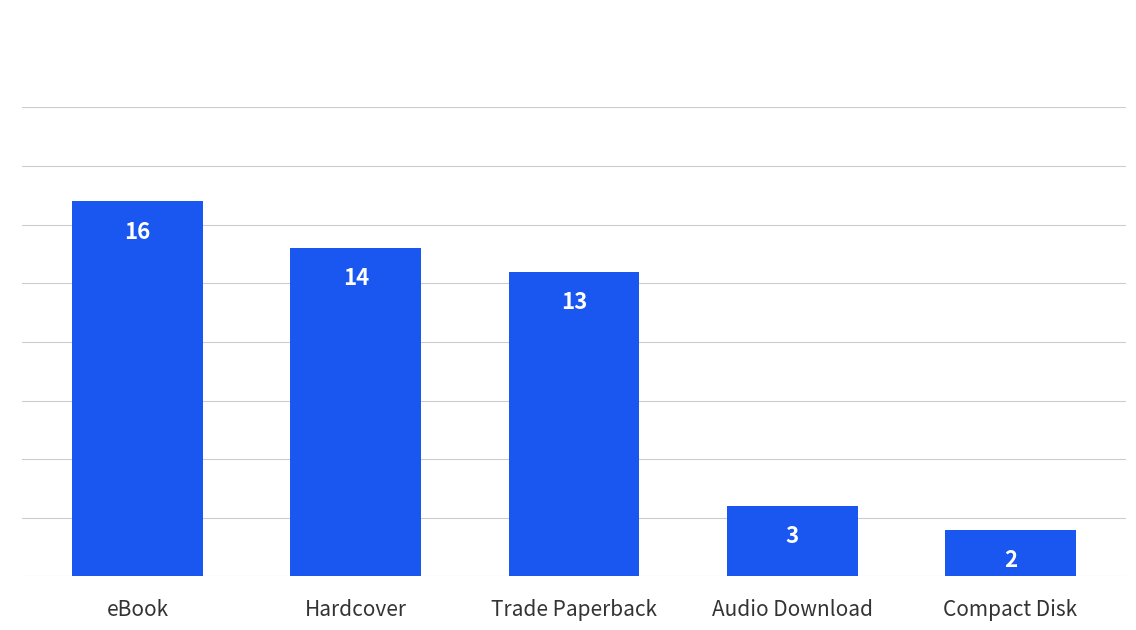

Between Compact Disk and Trade Paperback, which is larger?

Trade Paperback